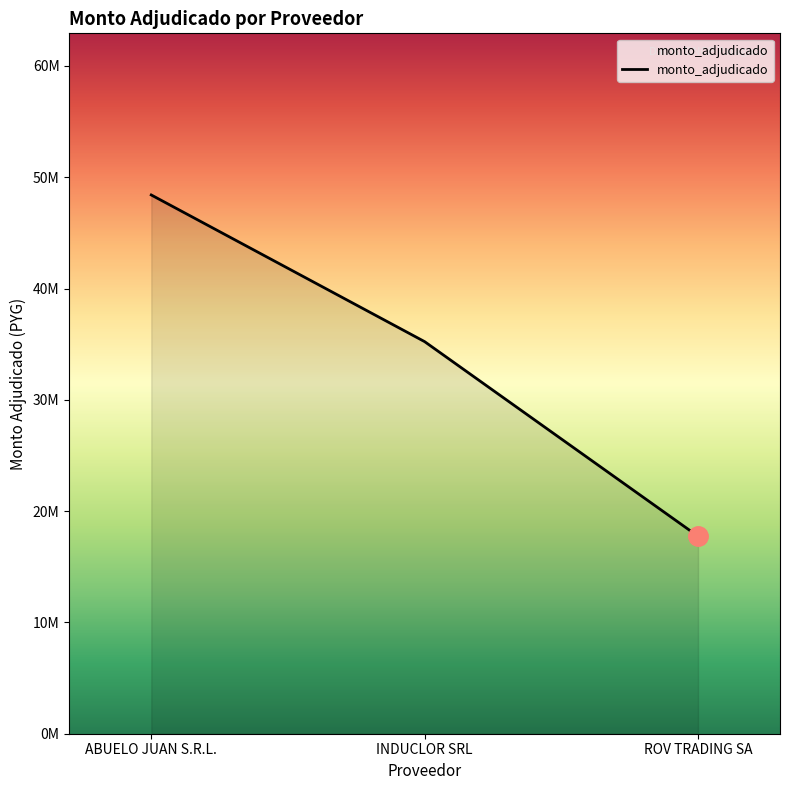

Reading left to right, transcribe all the data shown in this chart.

48405503	35227920	17744000